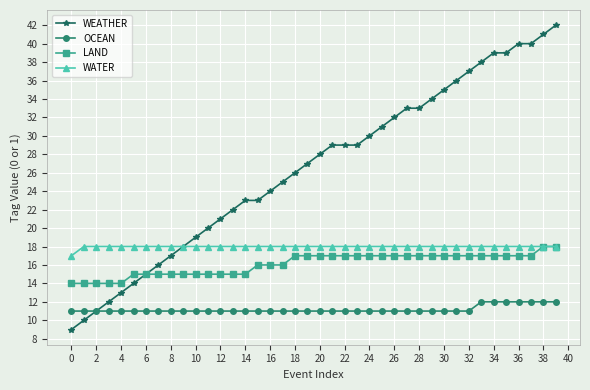

How many data points does each series have?

40